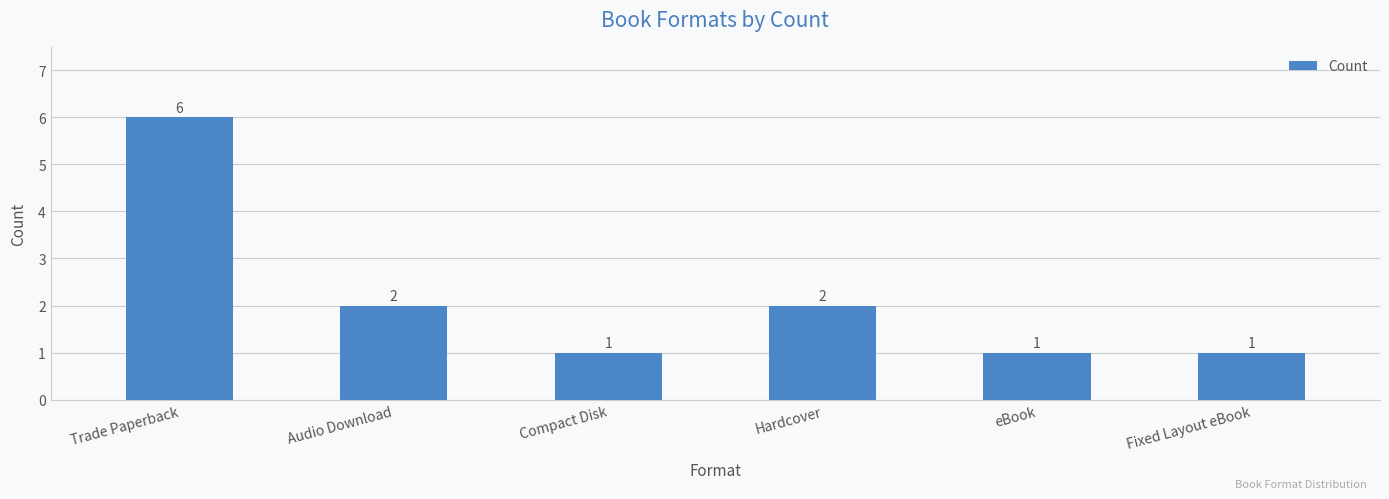

What is the label of the 2nd bar from the right?

eBook